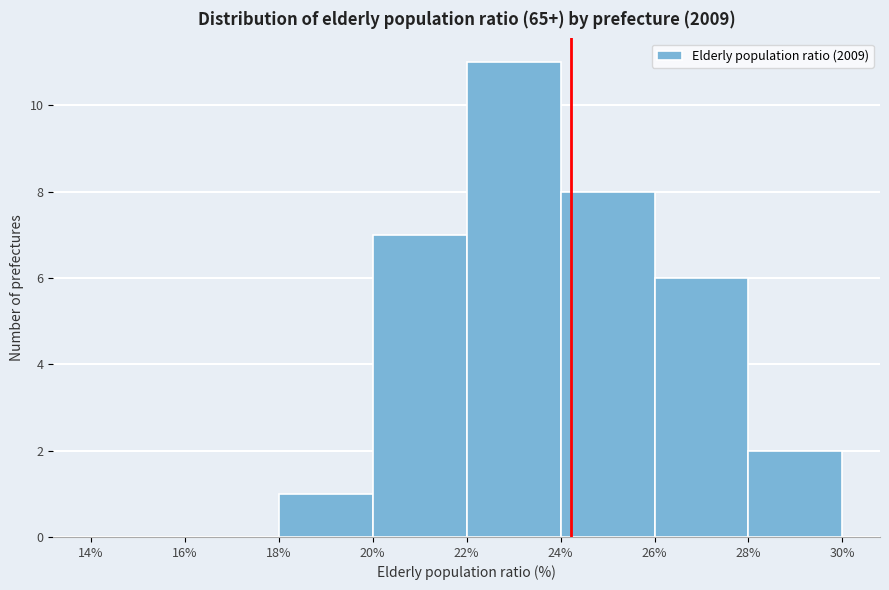

Reading left to right, transcribe this chart: for each bar, give the range it covers on the x-axis and its height. The values are not printed on the chart, so give them approximately, as read against the axis.

14% to 16%: 0
16% to 18%: 0
18% to 20%: 1
20% to 22%: 7
22% to 24%: 11
24% to 26%: 8
26% to 28%: 6
28% to 30%: 2